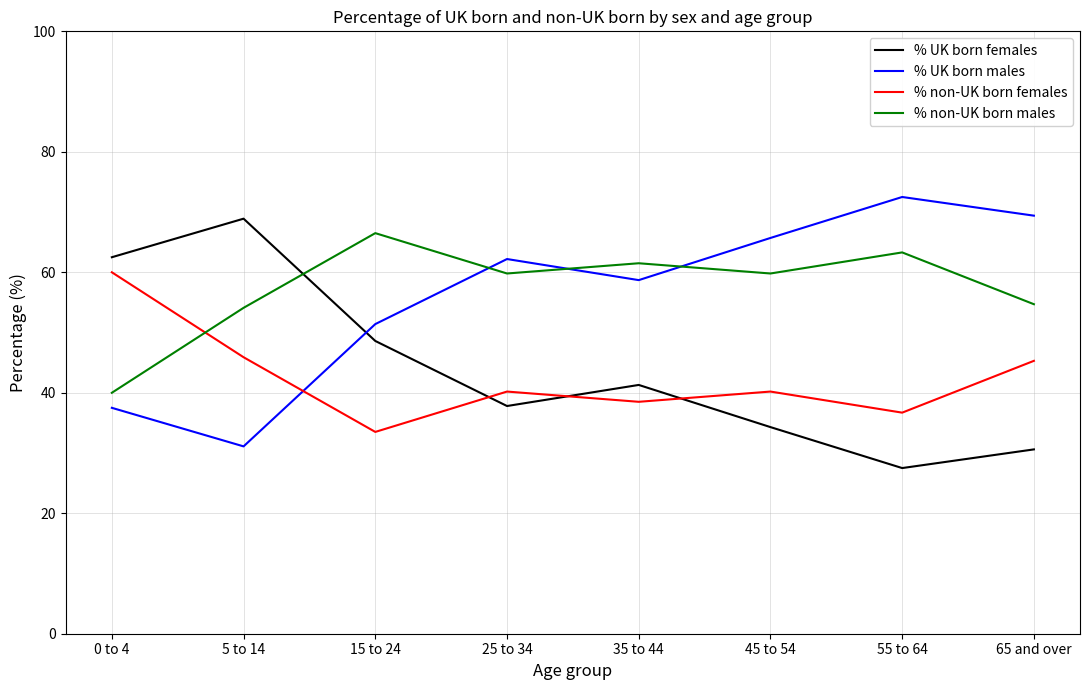

What is the average value of the % non-UK born females series?

42.5